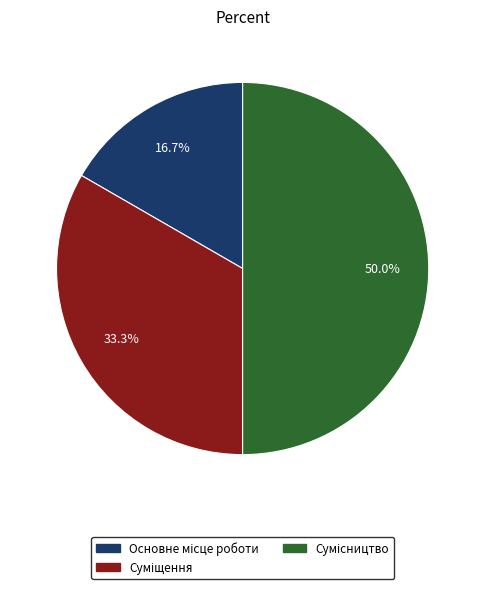

What is the ratio of the value at Основне місце роботи to the value at Суміщення?

0.5